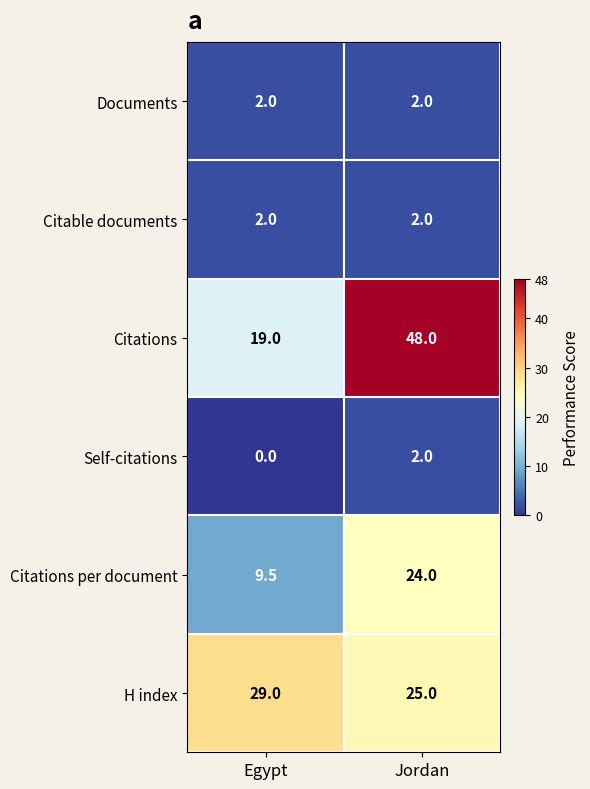

The value of Citations at Jordan is 71.1. True or false?

False